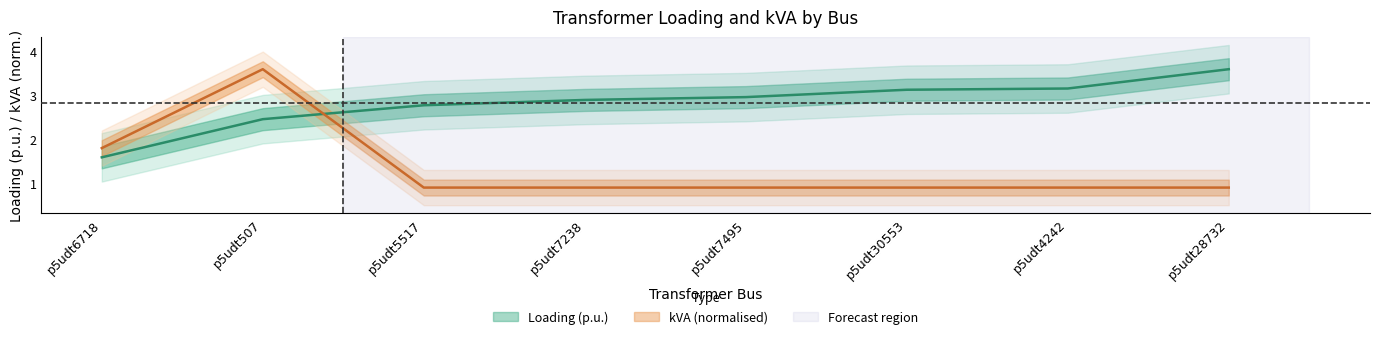

What is the minimum value for Loading (p.u.)?

1.6